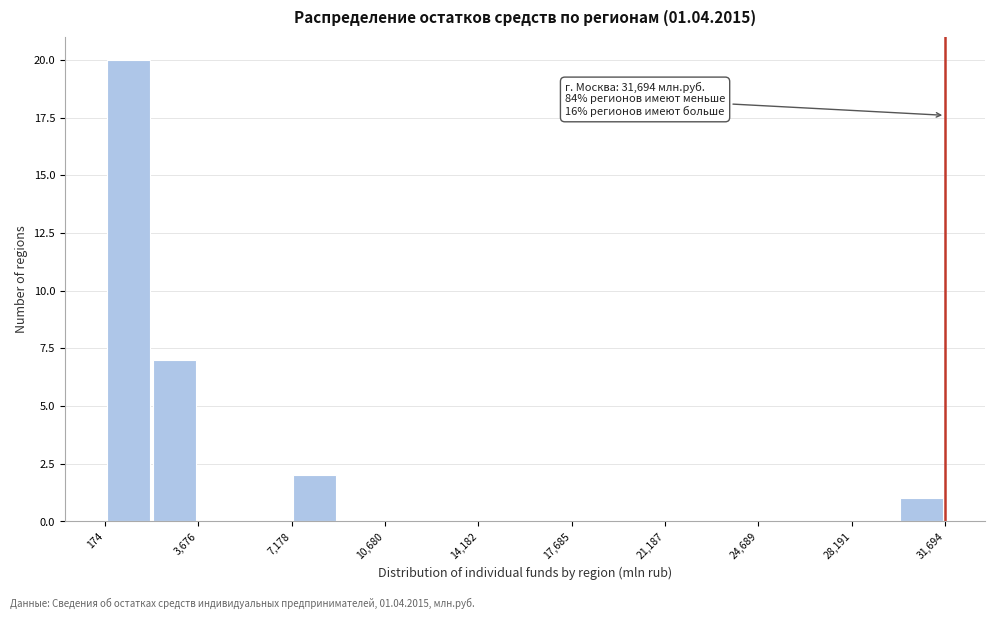

Around what value on the x-axis is the tallest bar? Give the approximate position of its centre, as read against the axis.

1000